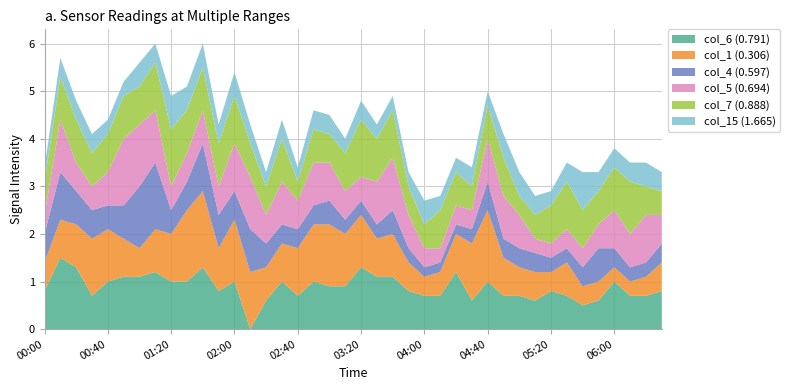

Reading left to right, list all the values displayed in this chart.

col_6 (0.791): 2010/01/02 00:00=0.8	2010/01/02 00:10=1.5	2010/01/02 00:20=1.3	2010/01/02 00:30=0.7	2010/01/02 00:40=1.0	2010/01/02 00:50=1.1	2010/01/02 01:00=1.1	2010/01/02 01:10=1.2	2010/01/02 01:20=1.0	2010/01/02 01:30=1.0	2010/01/02 01:40=1.3	2010/01/02 01:50=0.8	2010/01/02 02:00=1.0	2010/01/02 02:10=0.0	2010/01/02 02:20=0.6	2010/01/02 02:30=1.0	2010/01/02 02:40=0.7	2010/01/02 02:50=1.0	2010/01/02 03:00=0.9	2010/01/02 03:10=0.9	2010/01/02 03:20=1.3	2010/01/02 03:30=1.1	2010/01/02 03:40=1.1	2010/01/02 03:50=0.8	2010/01/02 04:00=0.7	2010/01/02 04:10=0.7	2010/01/02 04:20=1.2	2010/01/02 04:30=0.6	2010/01/02 04:40=1.0	2010/01/02 04:50=0.7	2010/01/02 05:00=0.7	2010/01/02 05:10=0.6	2010/01/02 05:20=0.8	2010/01/02 05:30=0.7	2010/01/02 05:40=0.5	2010/01/02 05:50=0.6	2010/01/02 06:00=1.0	2010/01/02 06:10=0.7	2010/01/02 06:20=0.7	2010/01/02 06:30=0.8
col_1 (0.306): 2010/01/02 00:00=0.6	2010/01/02 00:10=0.8	2010/01/02 00:20=0.9	2010/01/02 00:30=1.2	2010/01/02 00:40=1.1	2010/01/02 00:50=0.8	2010/01/02 01:00=0.6	2010/01/02 01:10=0.9	2010/01/02 01:20=1.0	2010/01/02 01:30=1.5	2010/01/02 01:40=1.6	2010/01/02 01:50=0.9	2010/01/02 02:00=1.3	2010/01/02 02:10=1.2	2010/01/02 02:20=0.7	2010/01/02 02:30=0.8	2010/01/02 02:40=1.0	2010/01/02 02:50=1.2	2010/01/02 03:00=1.3	2010/01/02 03:10=1.1	2010/01/02 03:20=1.1	2010/01/02 03:30=0.8	2010/01/02 03:40=0.9	2010/01/02 03:50=0.6	2010/01/02 04:00=0.4	2010/01/02 04:10=0.5	2010/01/02 04:20=0.8	2010/01/02 04:30=1.2	2010/01/02 04:40=1.5	2010/01/02 04:50=0.8	2010/01/02 05:00=0.6	2010/01/02 05:10=0.6	2010/01/02 05:20=0.4	2010/01/02 05:30=0.7	2010/01/02 05:40=0.4	2010/01/02 05:50=0.4	2010/01/02 06:00=0.3	2010/01/02 06:10=0.3	2010/01/02 06:20=0.4	2010/01/02 06:30=0.6
col_4 (0.597): 2010/01/02 00:00=0.6	2010/01/02 00:10=1.0	2010/01/02 00:20=0.7	2010/01/02 00:30=0.6	2010/01/02 00:40=0.5	2010/01/02 00:50=0.7	2010/01/02 01:00=1.3	2010/01/02 01:10=1.4	2010/01/02 01:20=0.5	2010/01/02 01:30=0.6	2010/01/02 01:40=1.0	2010/01/02 01:50=0.7	2010/01/02 02:00=0.6	2010/01/02 02:10=0.9	2010/01/02 02:20=0.5	2010/01/02 02:30=0.4	2010/01/02 02:40=0.4	2010/01/02 02:50=0.4	2010/01/02 03:00=0.5	2010/01/02 03:10=0.3	2010/01/02 03:20=0.3	2010/01/02 03:30=0.3	2010/01/02 03:40=0.5	2010/01/02 03:50=0.3	2010/01/02 04:00=0.2	2010/01/02 04:10=0.2	2010/01/02 04:20=0.2	2010/01/02 04:30=0.3	2010/01/02 04:40=0.6	2010/01/02 04:50=0.4	2010/01/02 05:00=0.4	2010/01/02 05:10=0.4	2010/01/02 05:20=0.3	2010/01/02 05:30=0.3	2010/01/02 05:40=0.4	2010/01/02 05:50=0.7	2010/01/02 06:00=0.4	2010/01/02 06:10=0.3	2010/01/02 06:20=0.3	2010/01/02 06:30=0.4
col_5 (0.694): 2010/01/02 00:00=0.4	2010/01/02 00:10=1.1	2010/01/02 00:20=0.6	2010/01/02 00:30=0.5	2010/01/02 00:40=0.7	2010/01/02 00:50=1.4	2010/01/02 01:00=1.3	2010/01/02 01:10=1.1	2010/01/02 01:20=0.5	2010/01/02 01:30=0.6	2010/01/02 01:40=0.7	2010/01/02 01:50=0.6	2010/01/02 02:00=1.0	2010/01/02 02:10=1.1	2010/01/02 02:20=0.6	2010/01/02 02:30=0.9	2010/01/02 02:40=0.6	2010/01/02 02:50=0.9	2010/01/02 03:00=0.8	2010/01/02 03:10=0.6	2010/01/02 03:20=0.5	2010/01/02 03:30=0.9	2010/01/02 03:40=1.1	2010/01/02 03:50=0.7	2010/01/02 04:00=0.4	2010/01/02 04:10=0.3	2010/01/02 04:20=0.4	2010/01/02 04:30=0.4	2010/01/02 04:40=0.9	2010/01/02 04:50=0.9	2010/01/02 05:00=0.7	2010/01/02 05:10=0.3	2010/01/02 05:20=0.3	2010/01/02 05:30=0.4	2010/01/02 05:40=0.4	2010/01/02 05:50=0.5	2010/01/02 06:00=0.8	2010/01/02 06:10=0.7	2010/01/02 06:20=1.0	2010/01/02 06:30=0.6
col_7 (0.888): 2010/01/02 00:00=0.7	2010/01/02 00:10=0.9	2010/01/02 00:20=0.9	2010/01/02 00:30=0.7	2010/01/02 00:40=0.8	2010/01/02 00:50=0.9	2010/01/02 01:00=0.8	2010/01/02 01:10=1.0	2010/01/02 01:20=1.2	2010/01/02 01:30=0.9	2010/01/02 01:40=0.9	2010/01/02 01:50=0.9	2010/01/02 02:00=1.0	2010/01/02 02:10=0.7	2010/01/02 02:20=0.6	2010/01/02 02:30=0.9	2010/01/02 02:40=0.4	2010/01/02 02:50=0.7	2010/01/02 03:00=0.6	2010/01/02 03:10=0.8	2010/01/02 03:20=1.2	2010/01/02 03:30=0.9	2010/01/02 03:40=1.0	2010/01/02 03:50=0.6	2010/01/02 04:00=0.5	2010/01/02 04:10=0.8	2010/01/02 04:20=0.7	2010/01/02 04:30=0.5	2010/01/02 04:40=0.7	2010/01/02 04:50=0.8	2010/01/02 05:00=0.4	2010/01/02 05:10=0.5	2010/01/02 05:20=0.8	2010/01/02 05:30=1.0	2010/01/02 05:40=0.8	2010/01/02 05:50=0.7	2010/01/02 06:00=0.9	2010/01/02 06:10=1.1	2010/01/02 06:20=0.6	2010/01/02 06:30=0.5
col_15 (1.665): 2010/01/02 00:00=0.3	2010/01/02 00:10=0.4	2010/01/02 00:20=0.4	2010/01/02 00:30=0.4	2010/01/02 00:40=0.3	2010/01/02 00:50=0.3	2010/01/02 01:00=0.5	2010/01/02 01:10=0.4	2010/01/02 01:20=0.7	2010/01/02 01:30=0.5	2010/01/02 01:40=0.5	2010/01/02 01:50=0.4	2010/01/02 02:00=0.5	2010/01/02 02:10=0.4	2010/01/02 02:20=0.3	2010/01/02 02:30=0.4	2010/01/02 02:40=0.3	2010/01/02 02:50=0.4	2010/01/02 03:00=0.4	2010/01/02 03:10=0.3	2010/01/02 03:20=0.4	2010/01/02 03:30=0.3	2010/01/02 03:40=0.3	2010/01/02 03:50=0.3	2010/01/02 04:00=0.5	2010/01/02 04:10=0.3	2010/01/02 04:20=0.3	2010/01/02 04:30=0.4	2010/01/02 04:40=0.3	2010/01/02 04:50=0.5	2010/01/02 05:00=0.5	2010/01/02 05:10=0.4	2010/01/02 05:20=0.3	2010/01/02 05:30=0.4	2010/01/02 05:40=0.8	2010/01/02 05:50=0.4	2010/01/02 06:00=0.4	2010/01/02 06:10=0.4	2010/01/02 06:20=0.5	2010/01/02 06:30=0.4